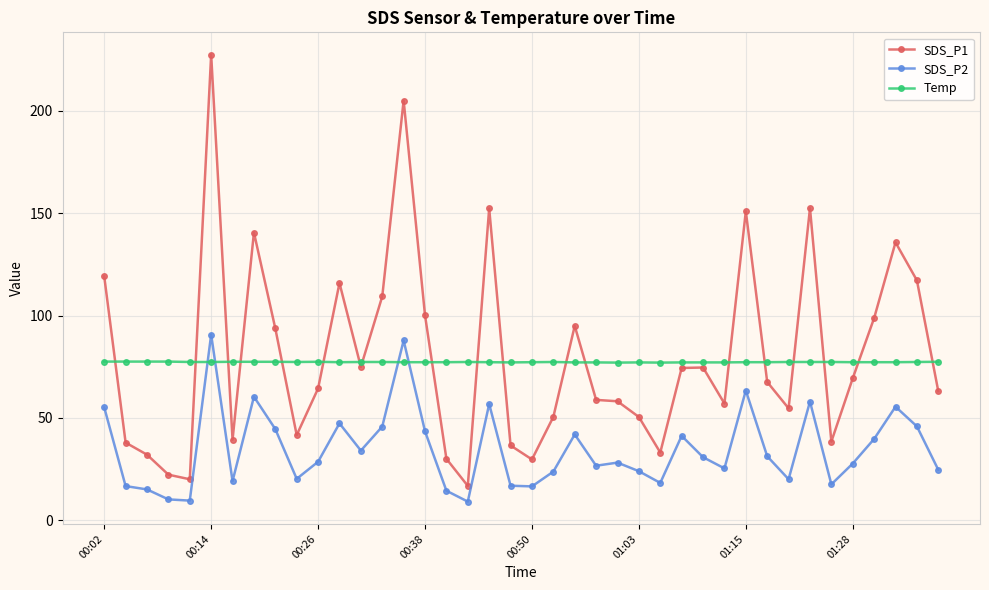

What is the greatest value displayed?

227.5